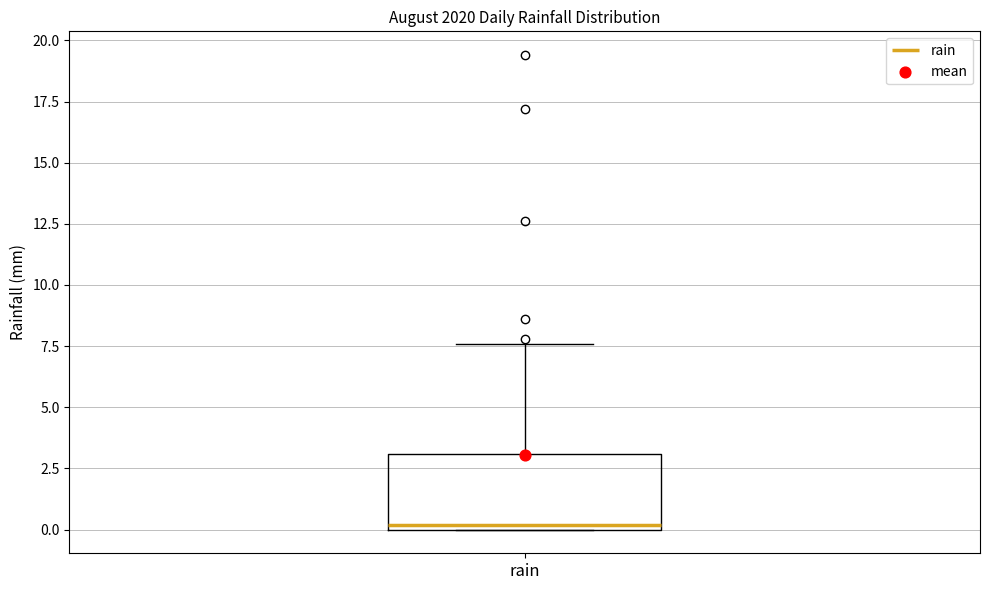

Where does the upper whisker of the box for rain end on the y-axis? The values are not printed on the chart, so give them approximately, as read against the axis.

7.5